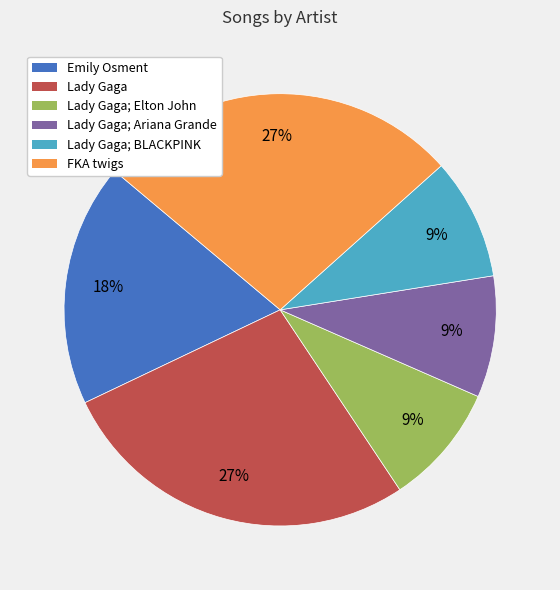

Is there a majority slice in this chart?

No